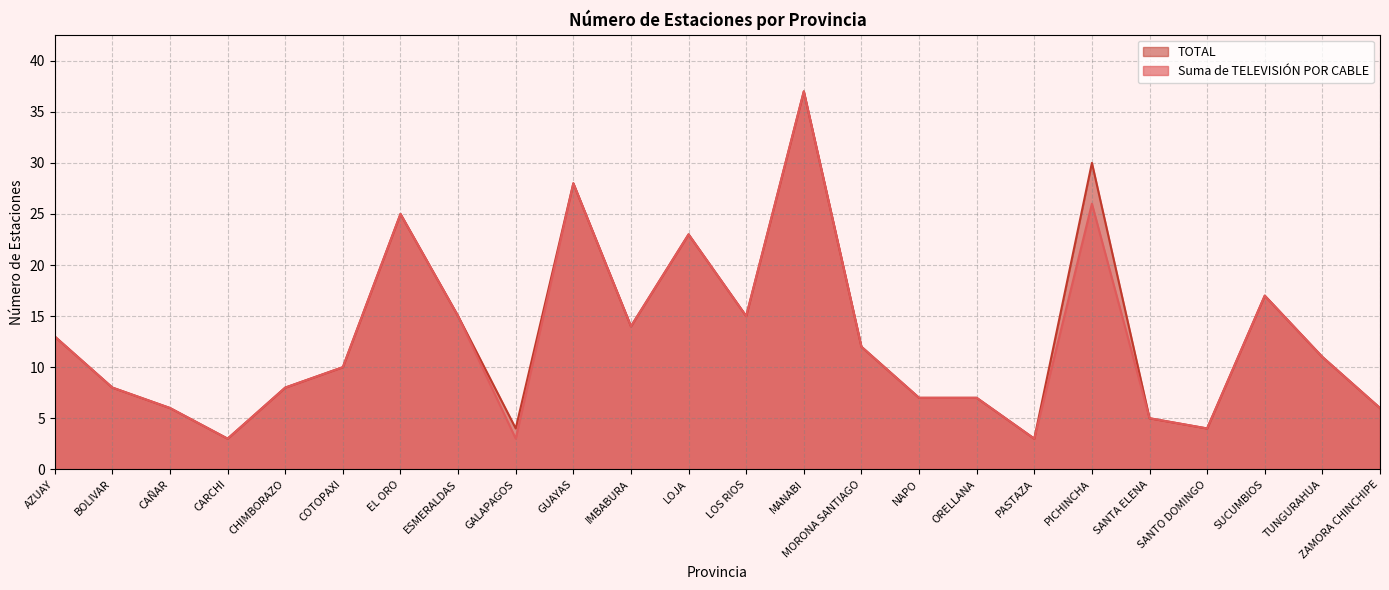

What is the approximate value of TOTAL at ORELLANA?

7